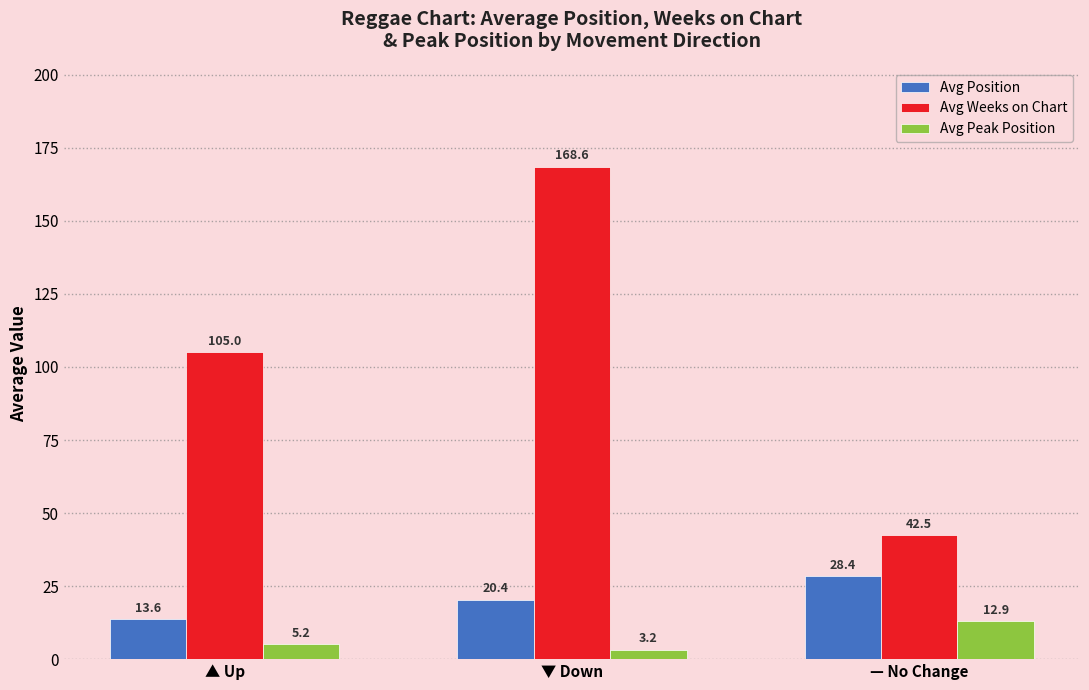

What is the difference between the Avg Position values at ▼ Down and — No Change?

8.0